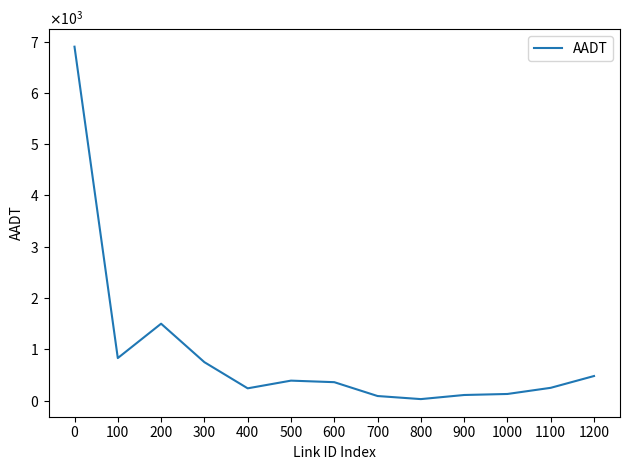

Does the chart have visible grid lines?

No